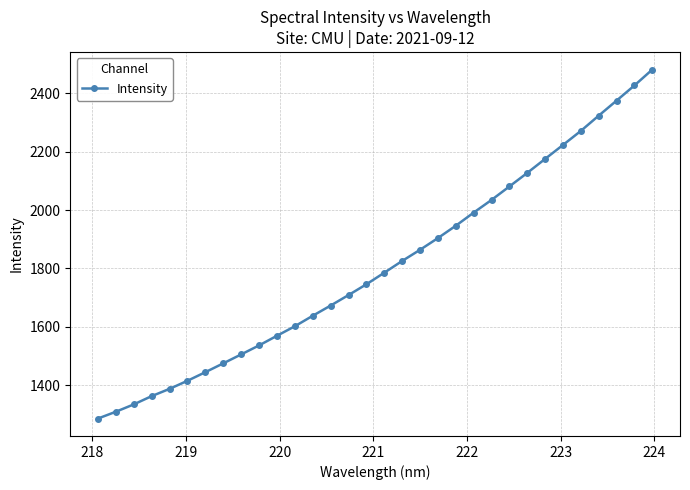

Is this an area chart (filled region under the line)?

No